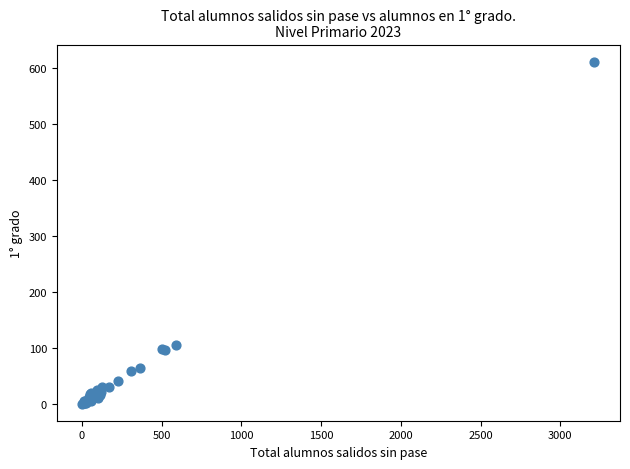

What Y value in the scatter plot is closest to 306?

105